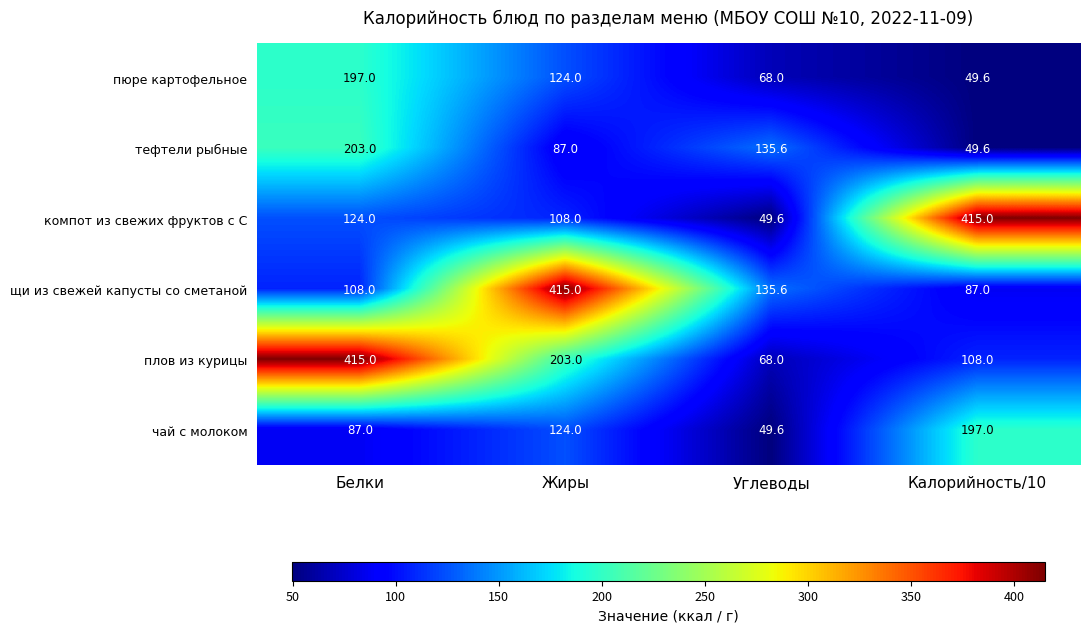

The чай с молоком series shows 312.8 at Калорийность/10. True or false?

False